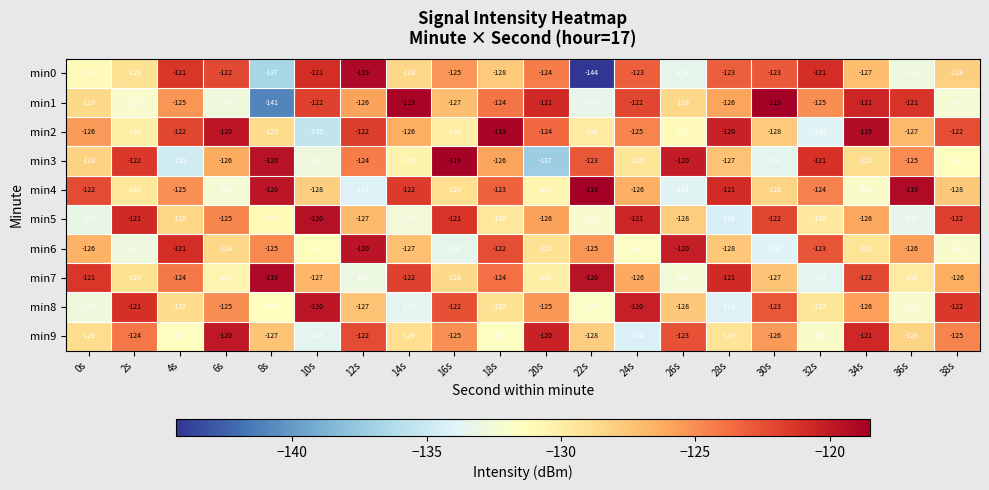

At which label does min5 first exceed -127?

2s